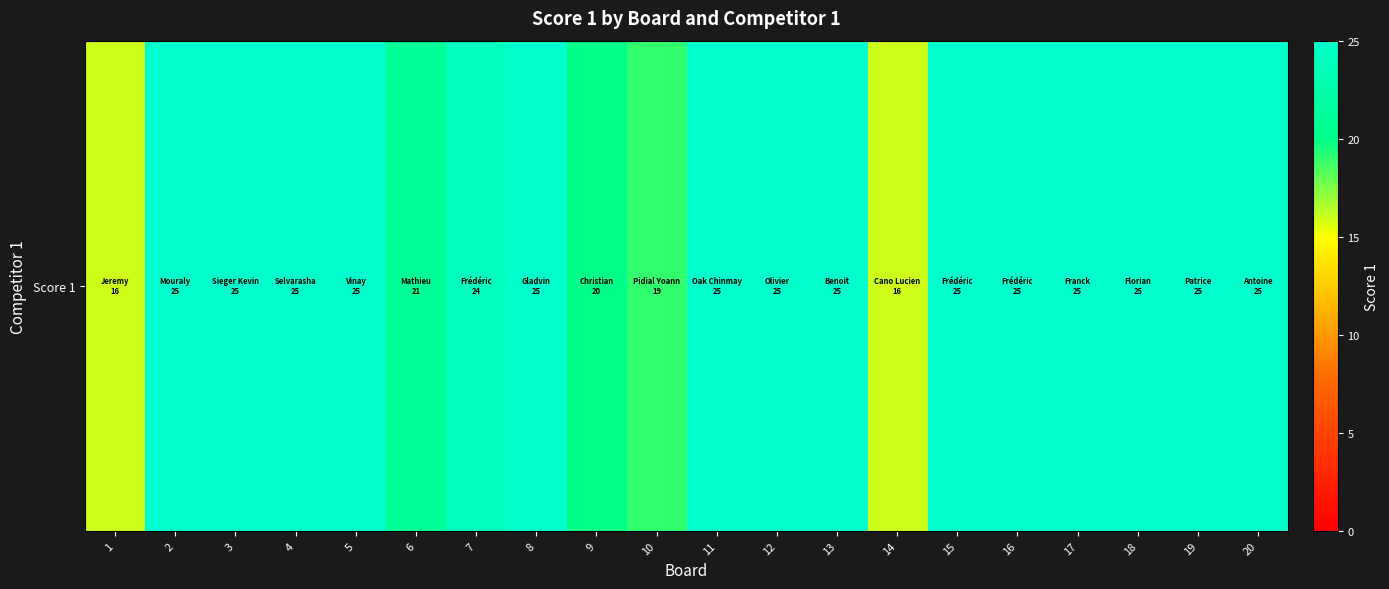

Is it true that the value at 9 is 35?

False